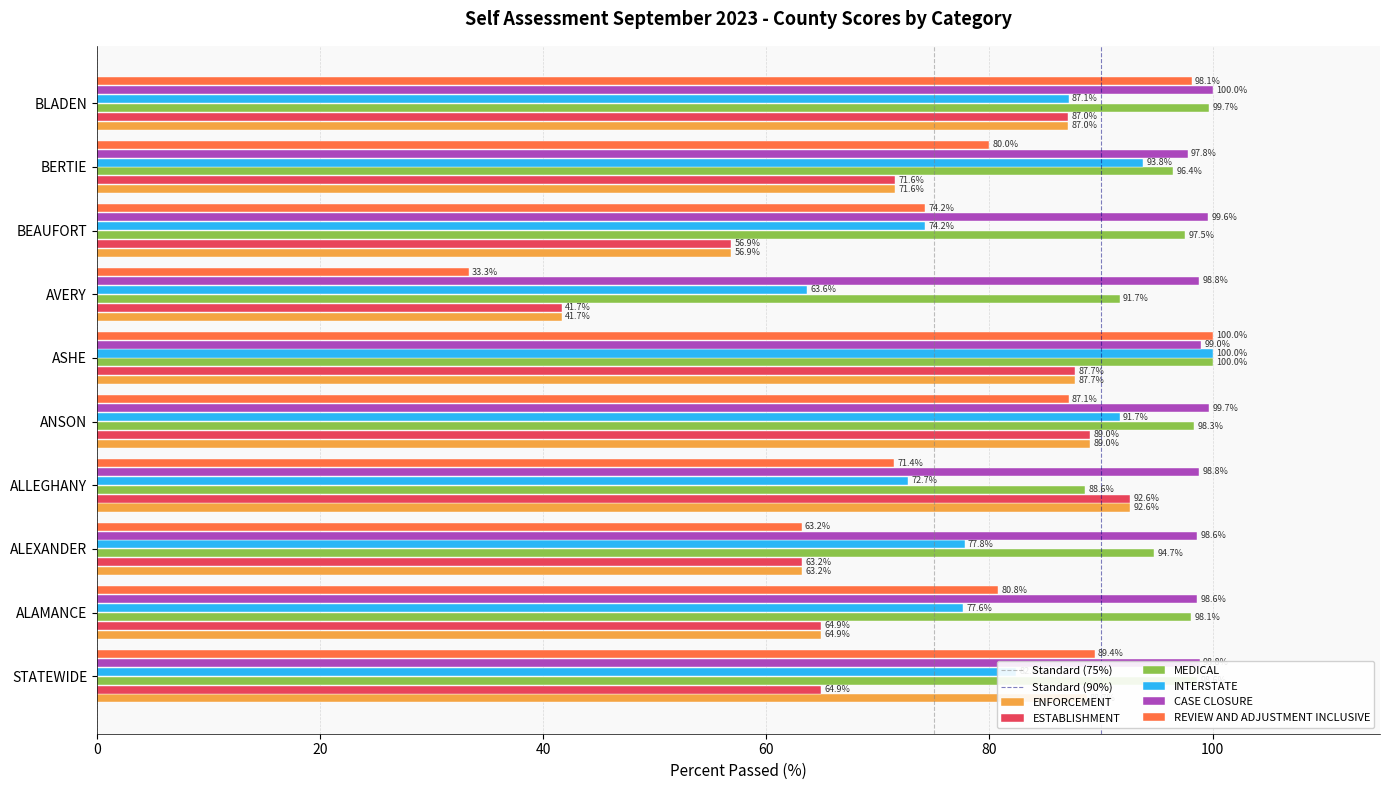

What is the difference between the maximum and minimum values in the MEDICAL series?

11.4